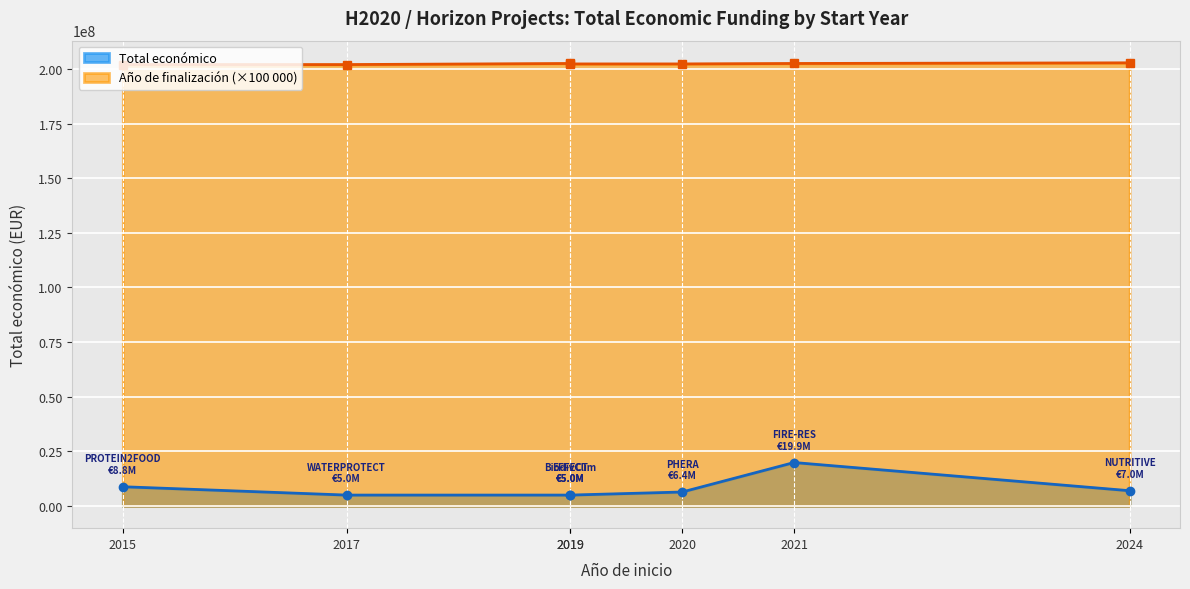

What is the average value?

8158429